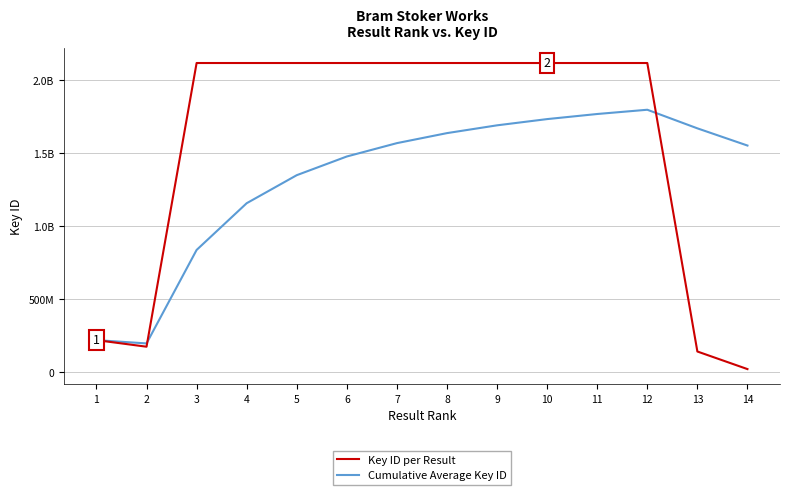

Is it true that Cumulative Average Key ID equals 1112455654.6 at 3?

False